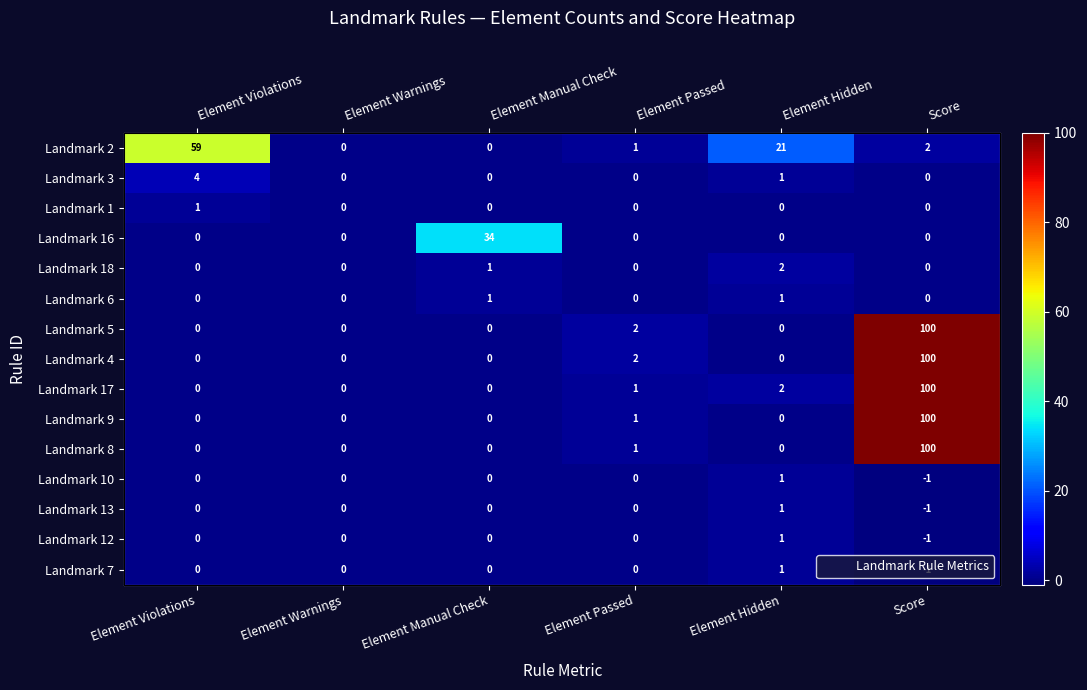

At how many categories does at least one series exceed 42?

2